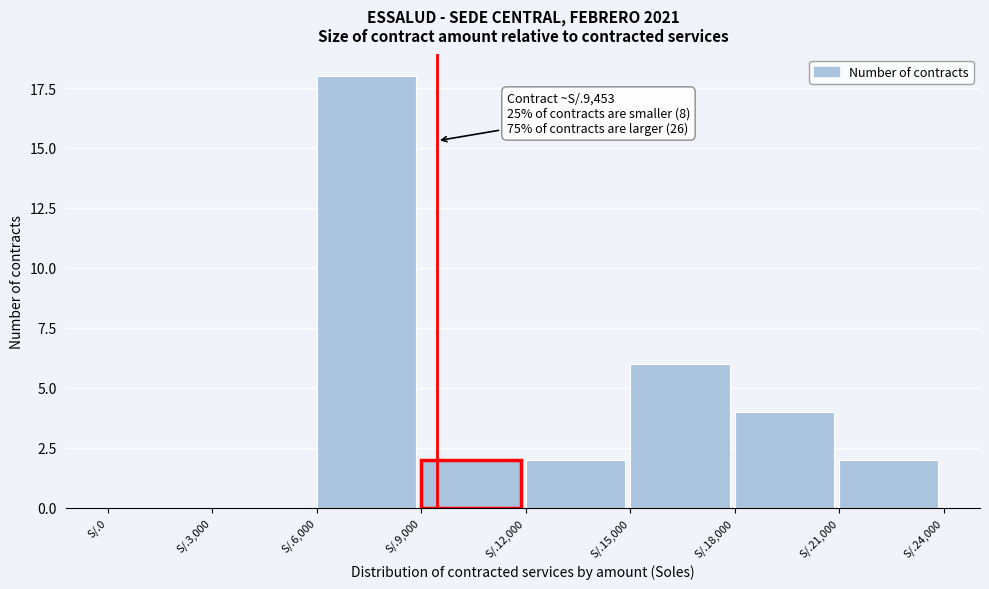

Reading left to right, list all the values displayed in this chart.

S/.0=0	S/.3,000=0	S/.6,000=18	S/.9,000=2	S/.12,000=2	S/.15,000=6	S/.18,000=4	S/.21,000=2